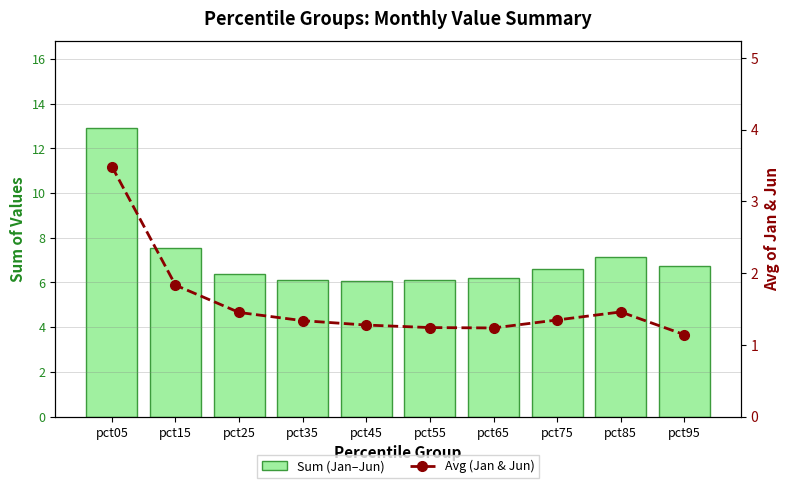

Reading right to left, transcribe all the data shown in this chart.

Sum (Jan–Jun): pct95=6.8	pct85=7.1	pct75=6.6	pct65=6.2	pct55=6.1	pct45=6.1	pct35=6.1	pct25=6.4	pct15=7.5	pct05=12.9
Avg (Jan & Jun): pct95=1.1	pct85=1.5	pct75=1.3	pct65=1.2	pct55=1.2	pct45=1.3	pct35=1.3	pct25=1.5	pct15=1.8	pct05=3.5